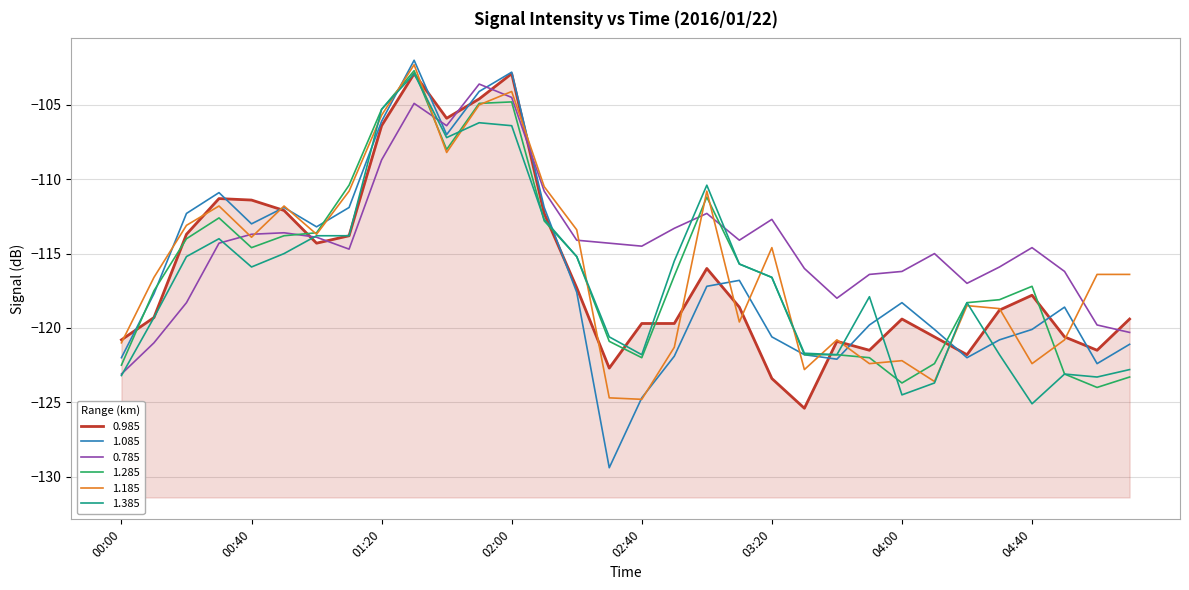

What are all the series names shown in the legend?

0.985, 1.085, 0.785, 1.285, 1.185, 1.385